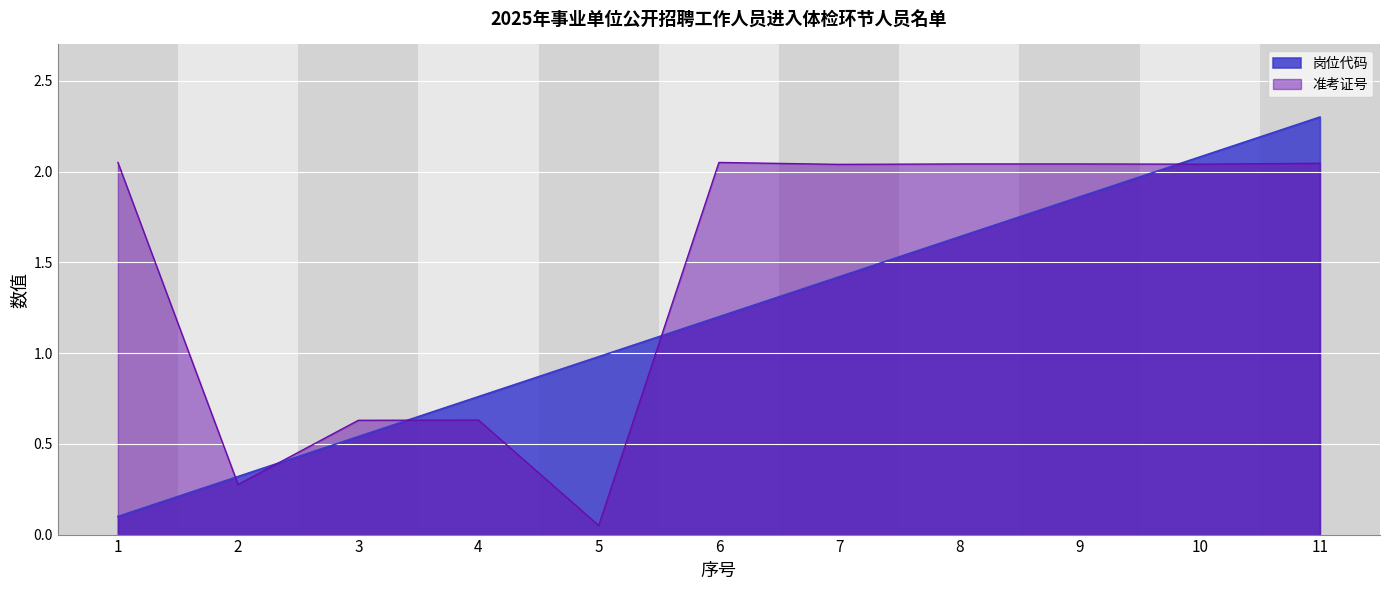

Count the number of data series in this chart.

2